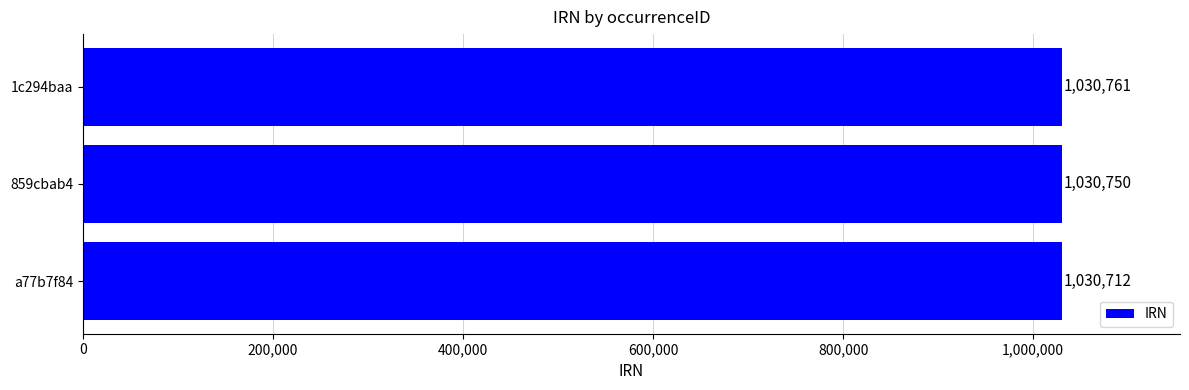

Are the bars grouped side by side (vs. stacked)?

No